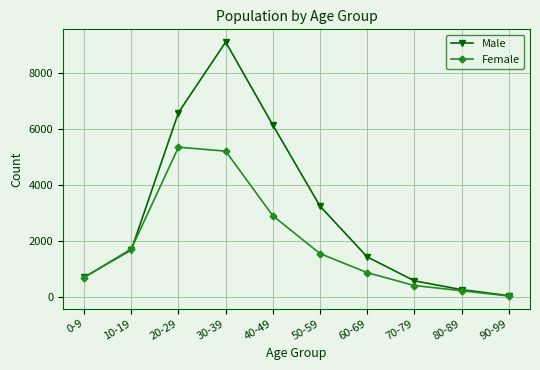

At which category does Male reach its first local peak?

30-39